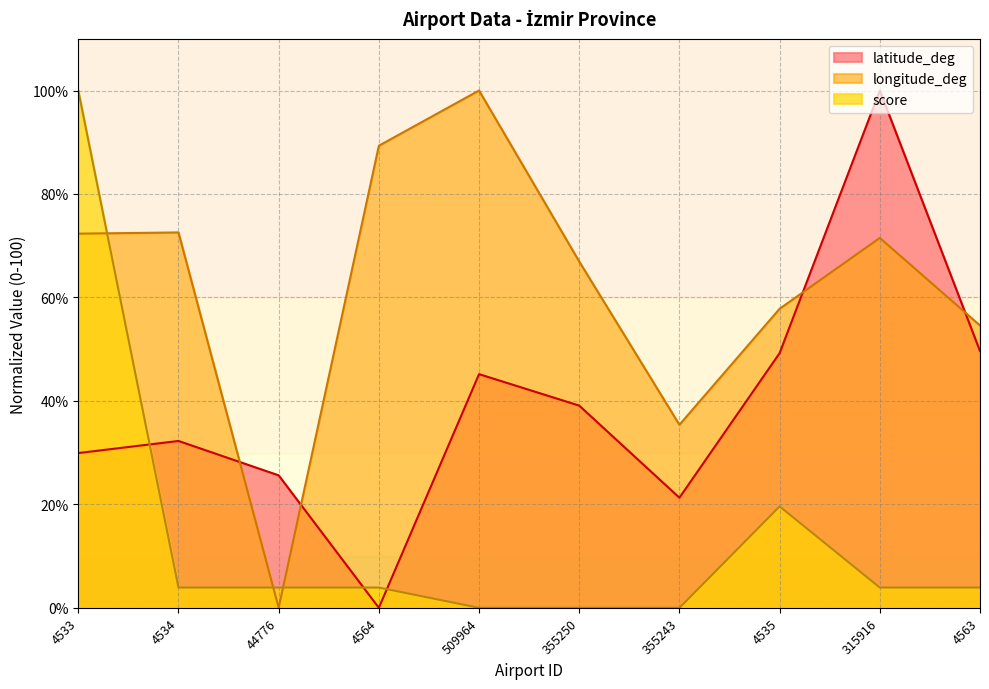

True or false: latitude_deg and longitude_deg cross at least once.

True